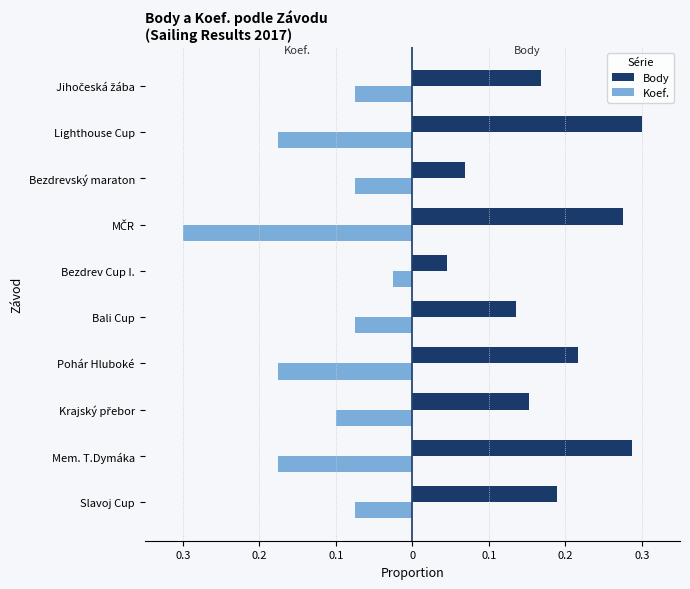

What is the sum of all Koef. values?

-1.2